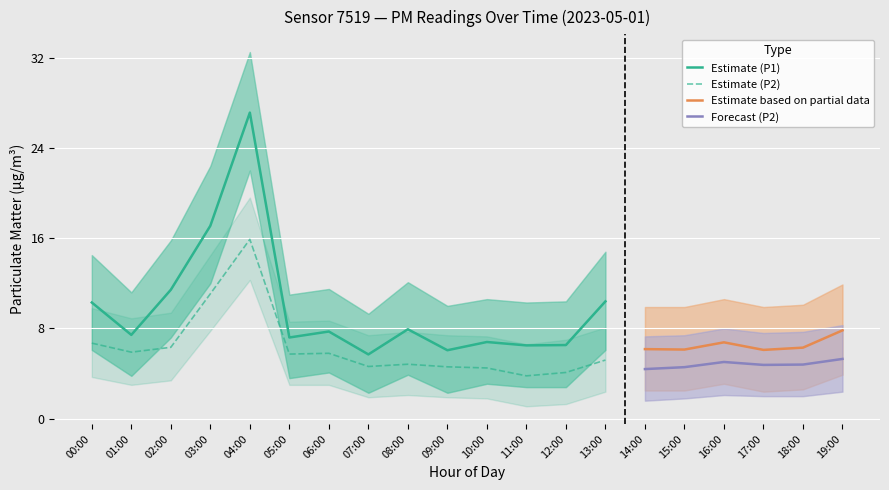

At how many categories does at least one series exceed 25?

1